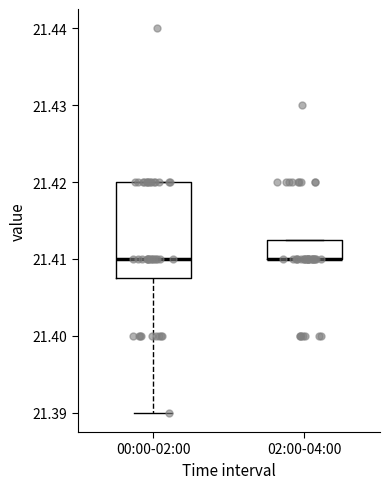

Where does the median line of the box for 00:00-02:00 sit on the y-axis? The values are not printed on the chart, so give them approximately, as read against the axis.

21.410